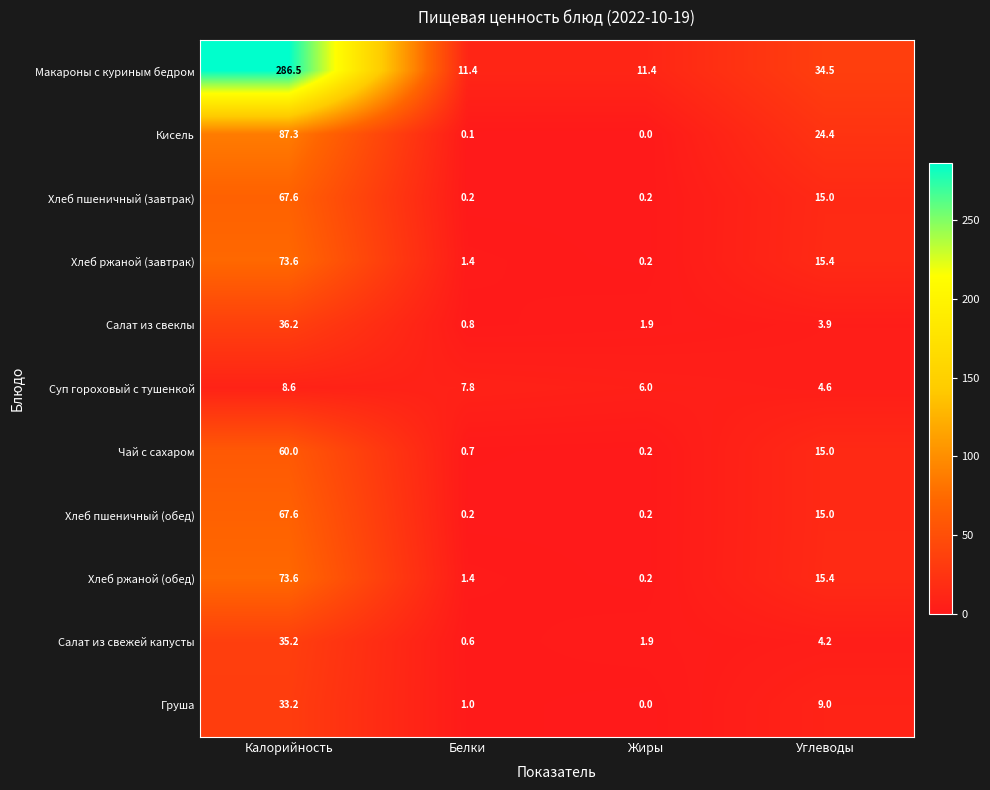

Which label corresponds to the largest value in the chart?

Калорийность